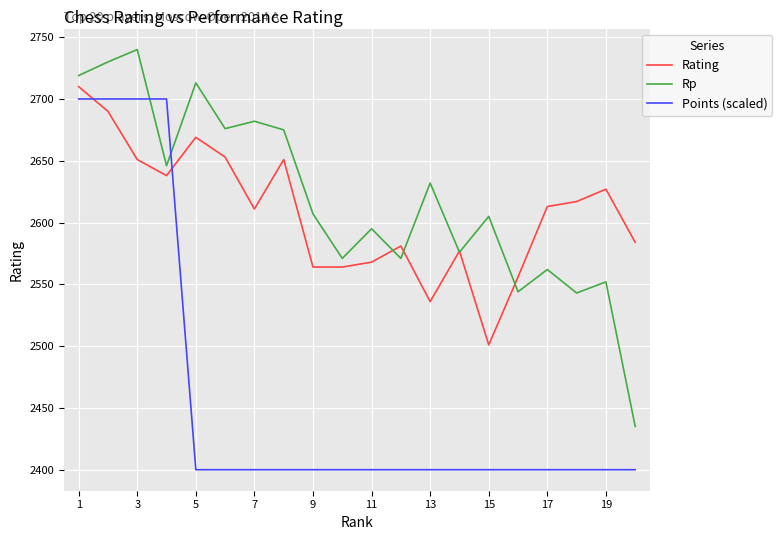

What is the minimum value shown in the chart?

2400